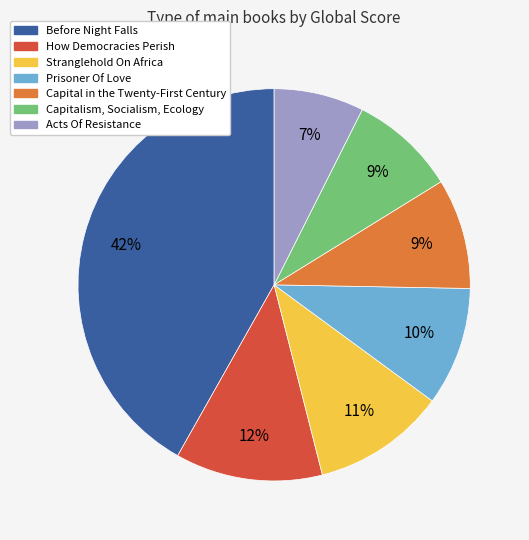

Combined, do Capitalism, Socialism, Ecology and Prisoner Of Love account for over 50%?

No